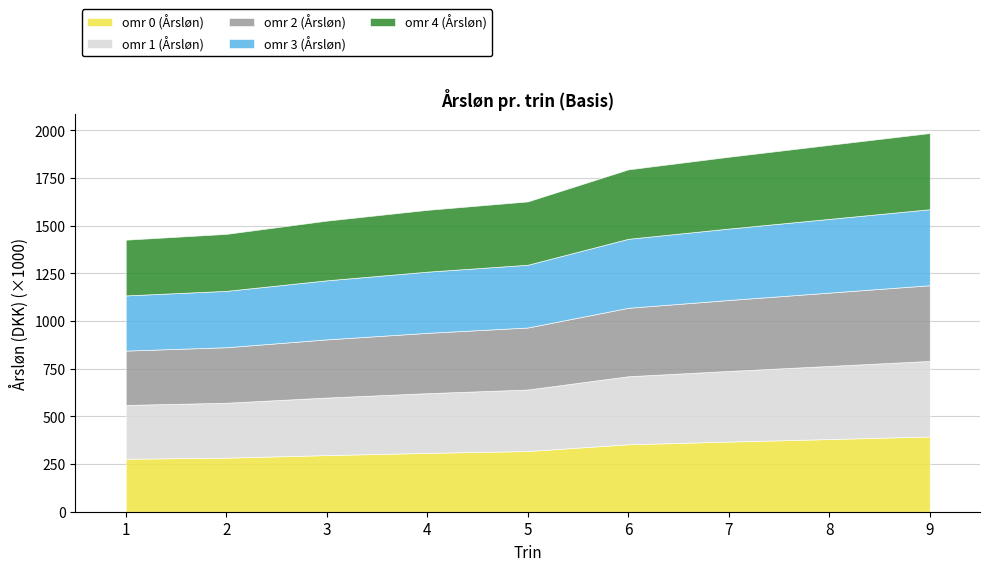

Rank the series at 9 from highest to lowest value.

omr 4 (Årsløn), omr 3 (Årsløn), omr 2 (Årsløn), omr 1 (Årsløn), omr 0 (Årsløn)